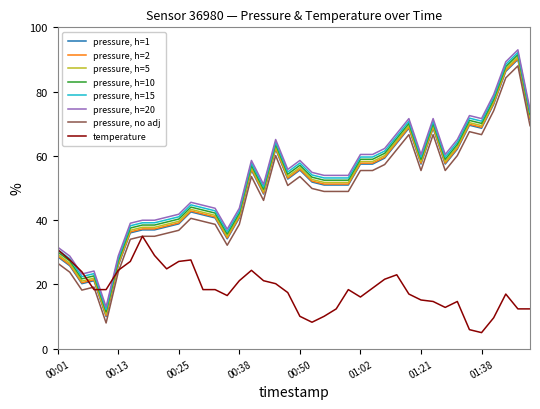

What is the lowest value of the pressure, h=20 series?

13.0